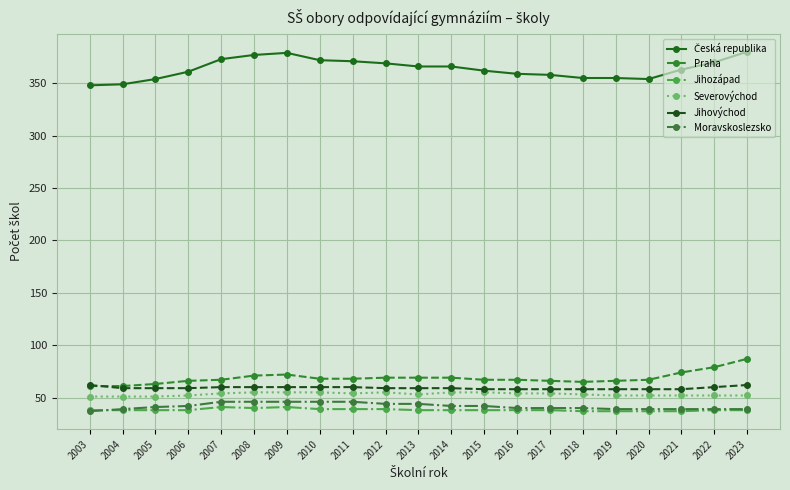

What is the highest value of the Severovýchod series?

55